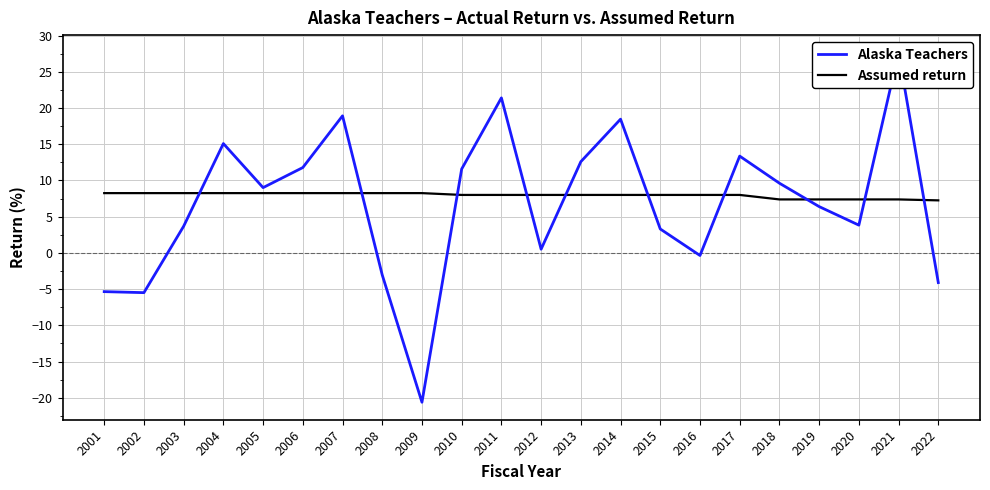

Does the chart have visible grid lines?

Yes